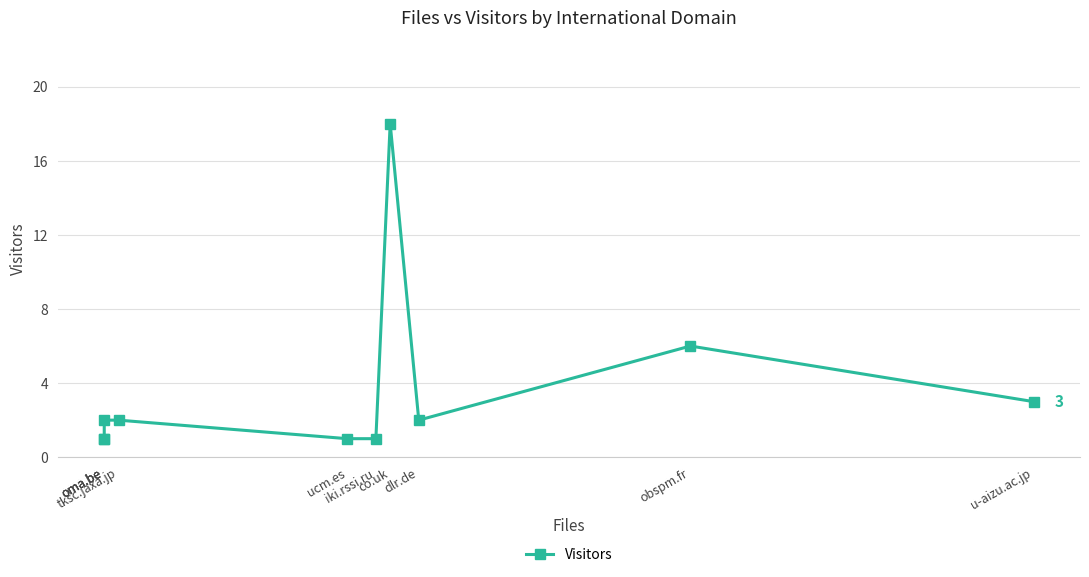

What is the value of the 10th point from the left?

3